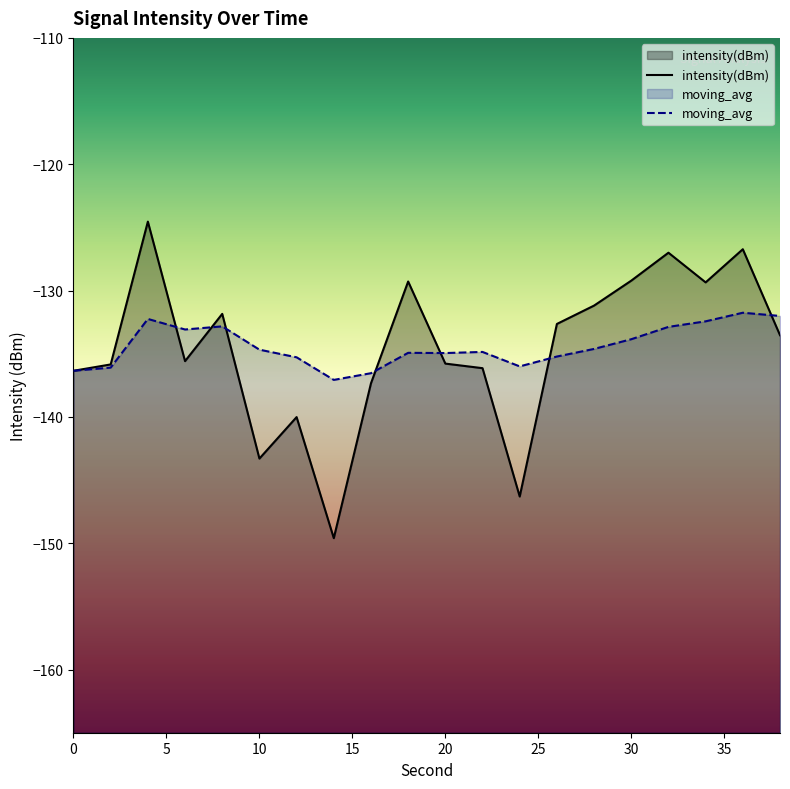

The value of intensity(dBm) at 34 is -129.4. True or false?

True